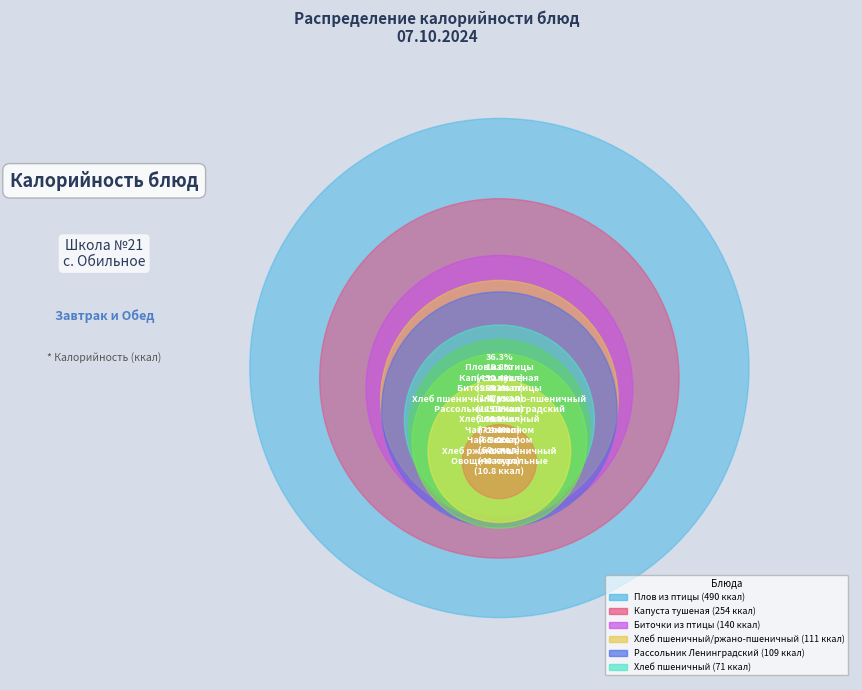

What percentage do Биточки из птицы and Хлеб пшеничный/ржано-пшеничный together represent?

18.6%